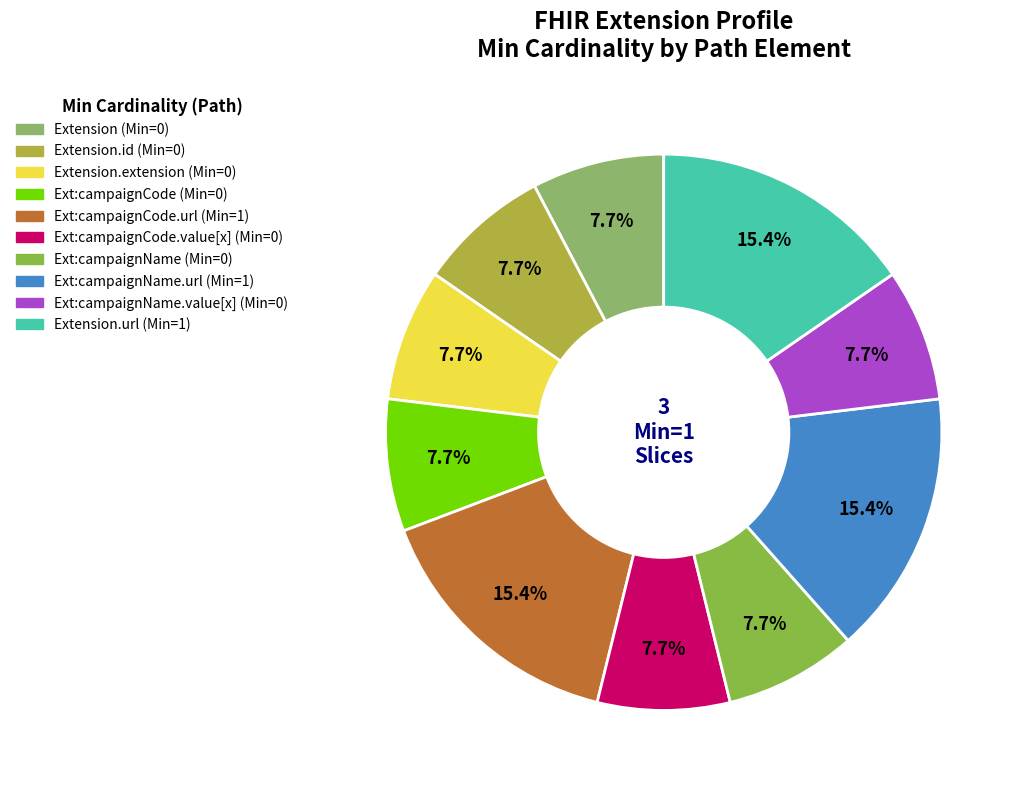

Count the number of slices in the pie.

10